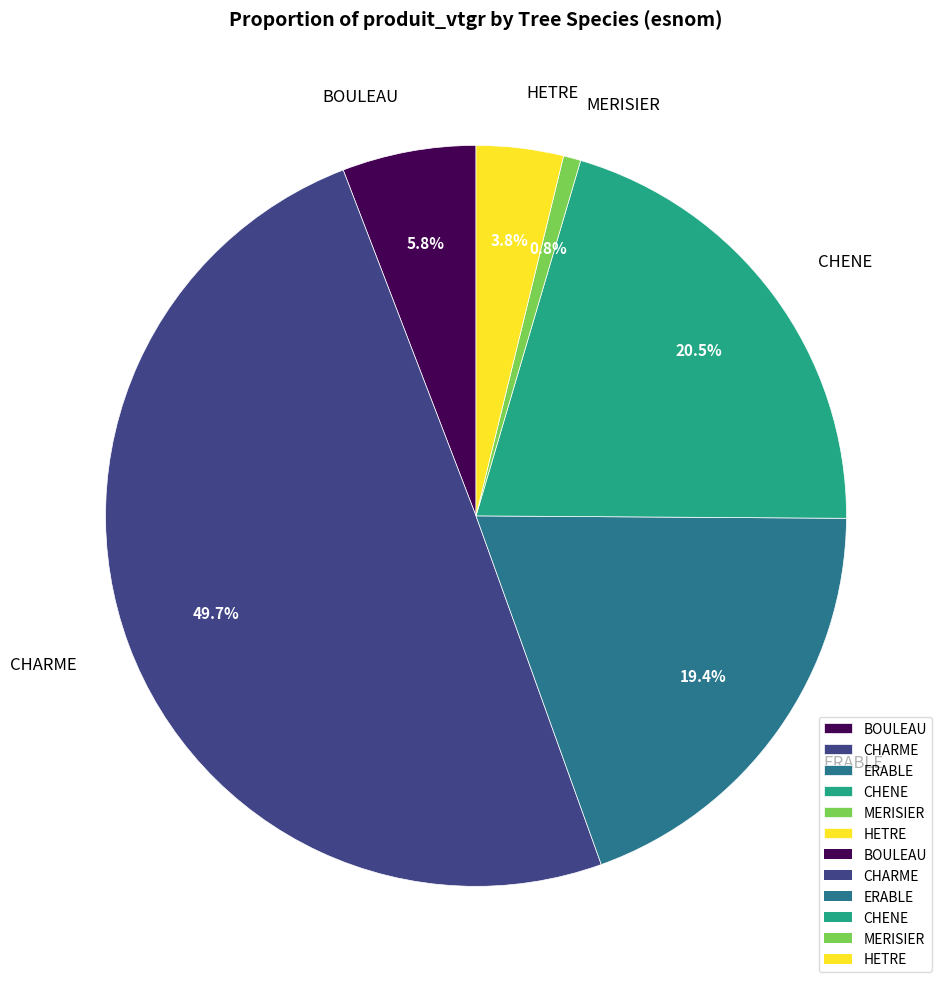

Which slice is the largest?

CHARME